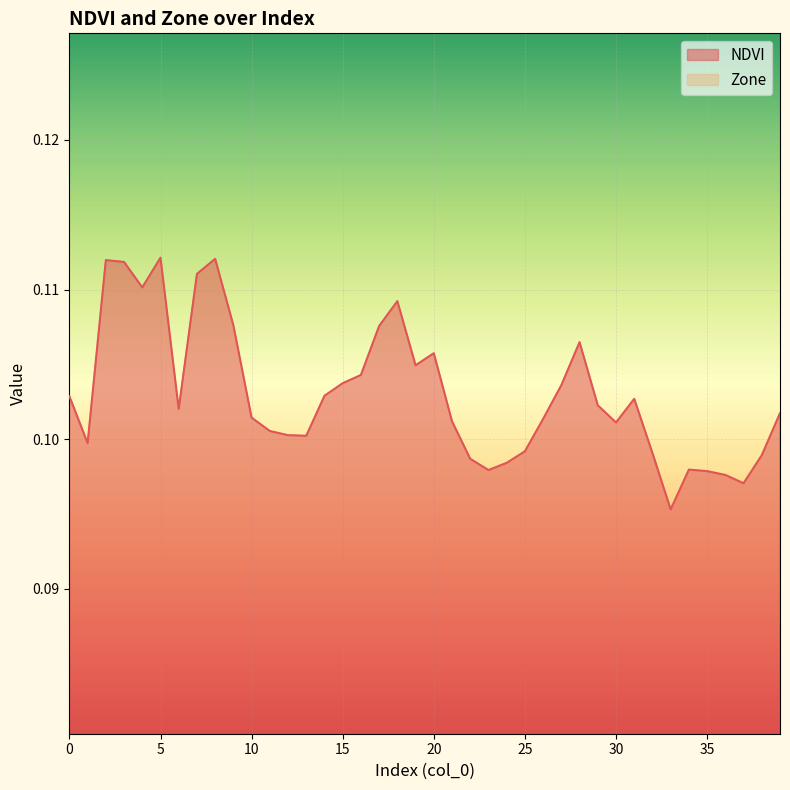

True or false: the data shows 0.1 at 32.

True